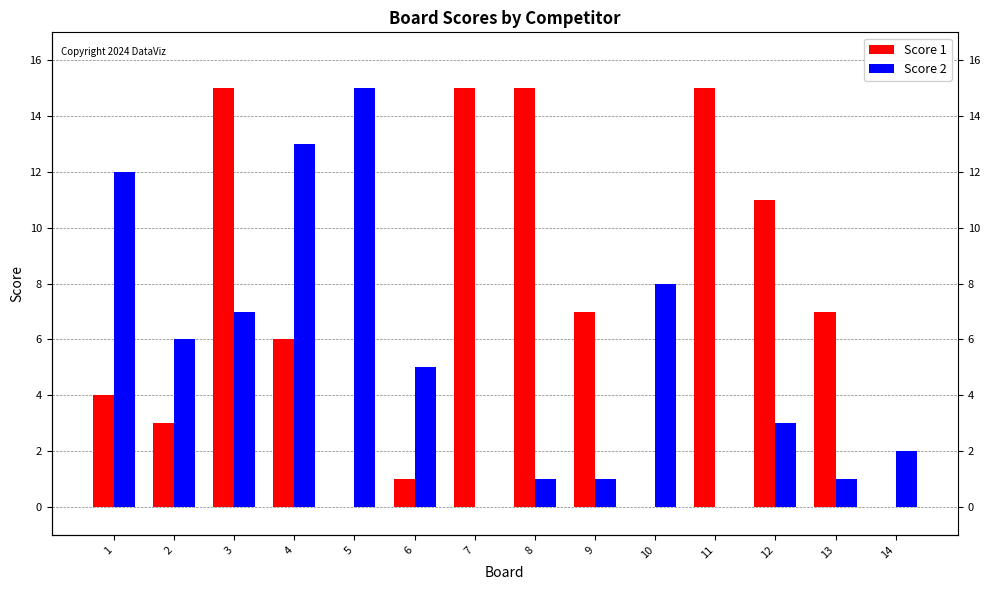

Which series changed the most between 3 and 10?

Score 1